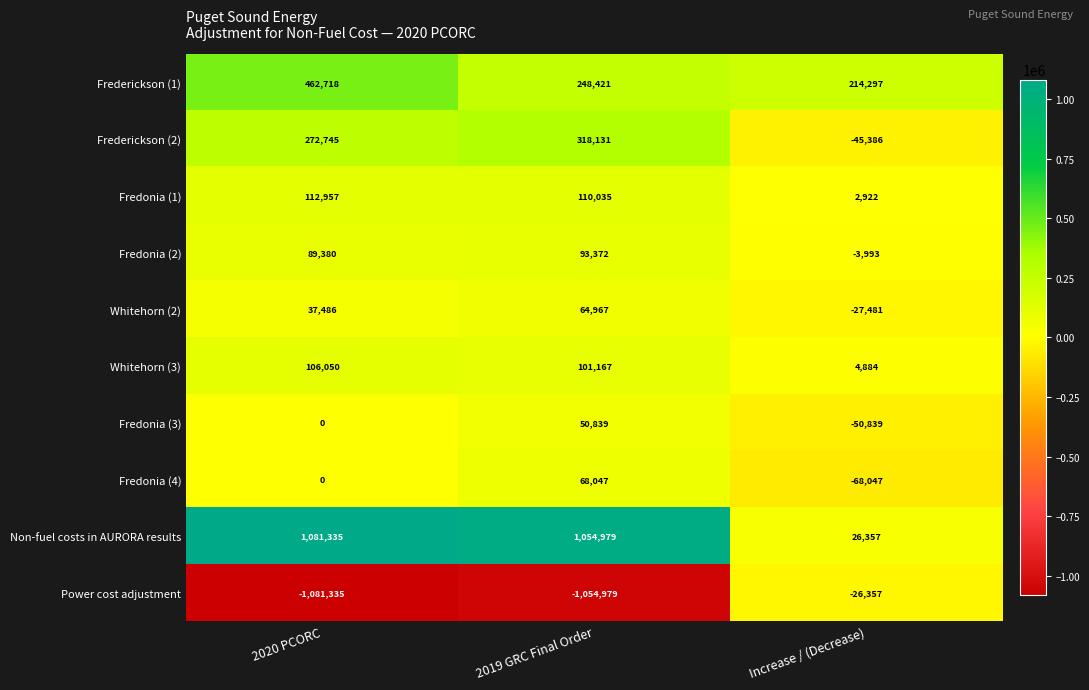

True or false: Fredonia (3) has a value of 30885 at 2020 PCORC.

False